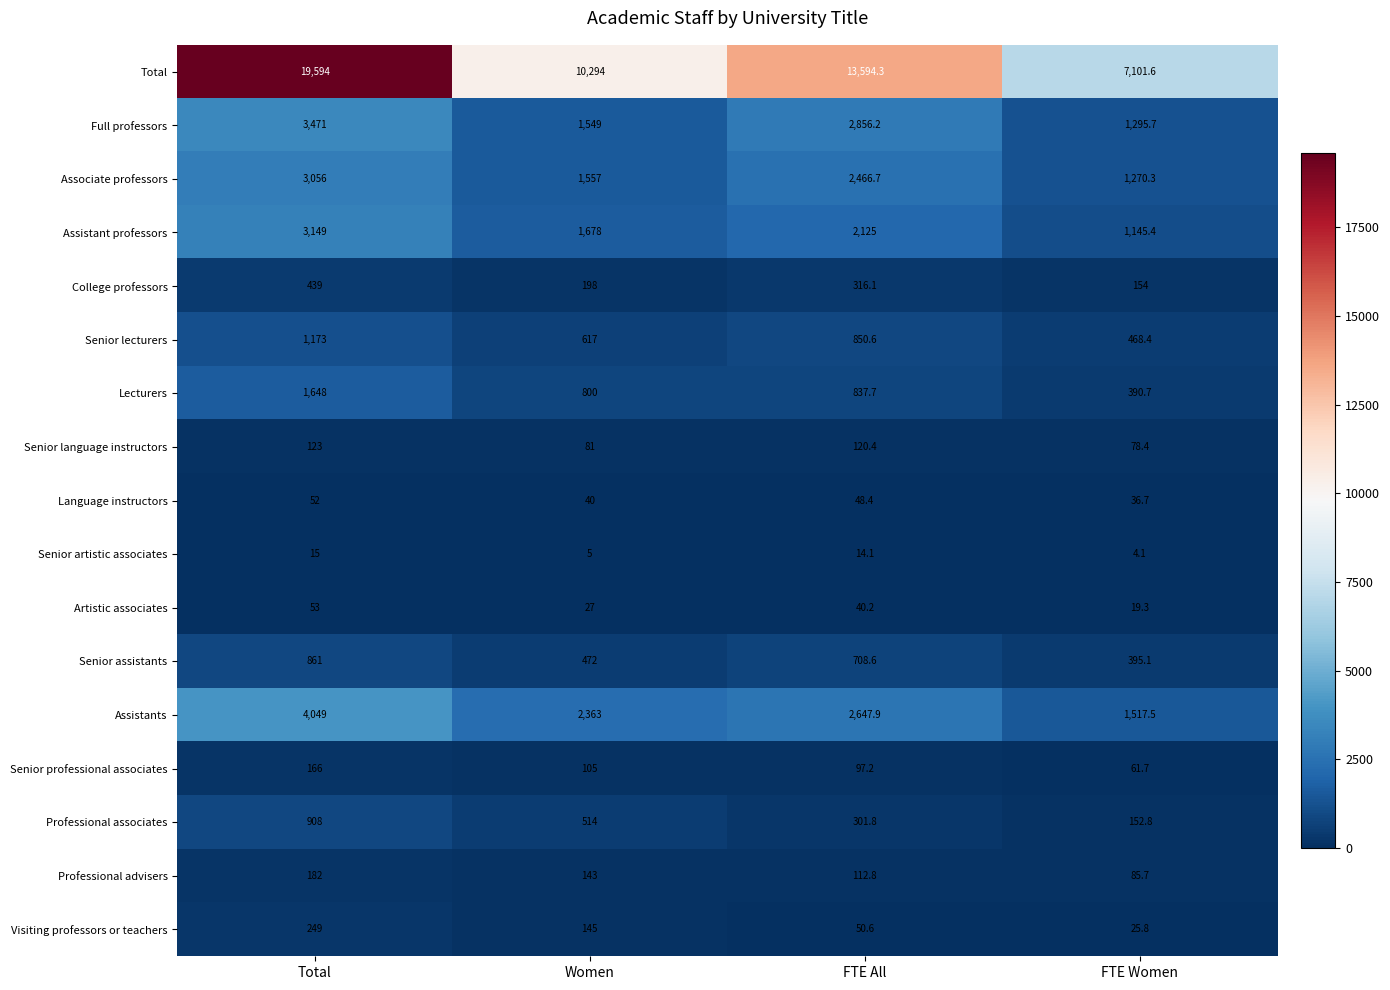

What is the minimum value shown in the chart?

4.1